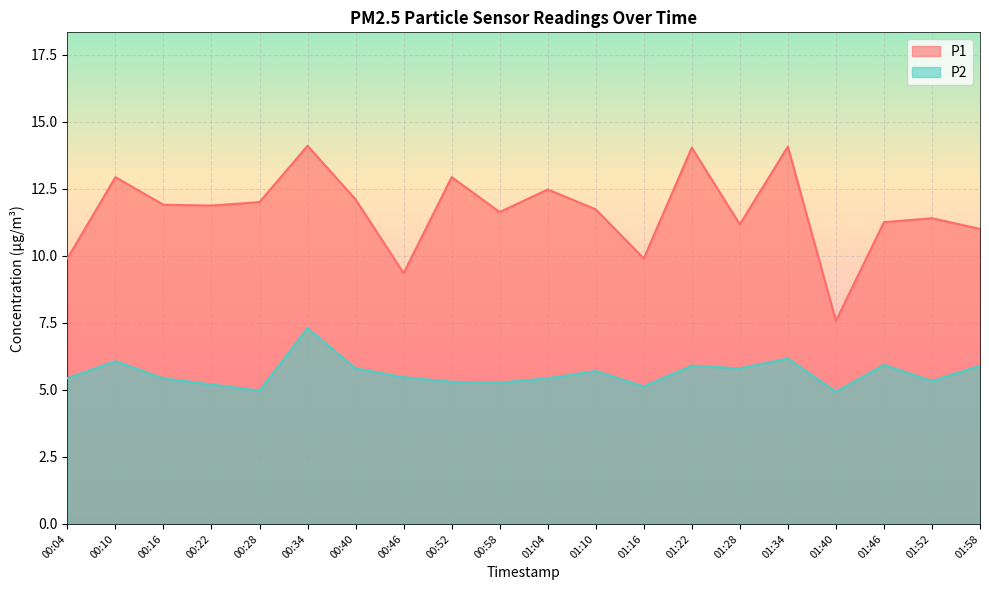

True or false: P1 and P2 intersect in this chart.

False